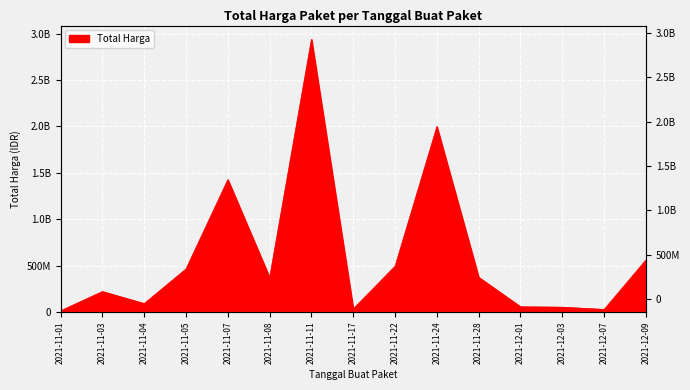

What is the greatest value displayed?

2939014540